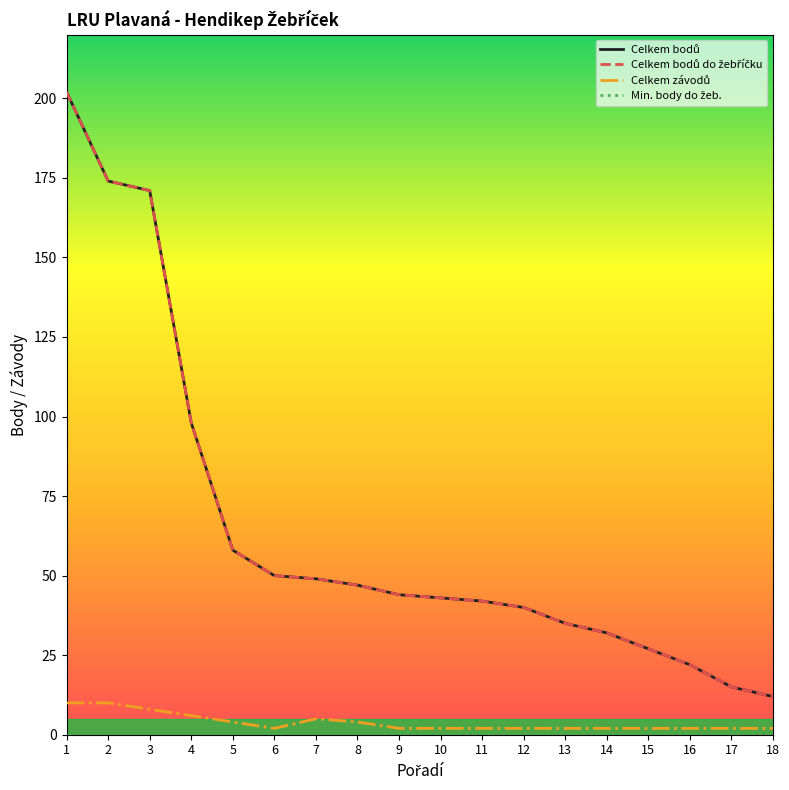

Is this an area chart (filled region under the line)?

No